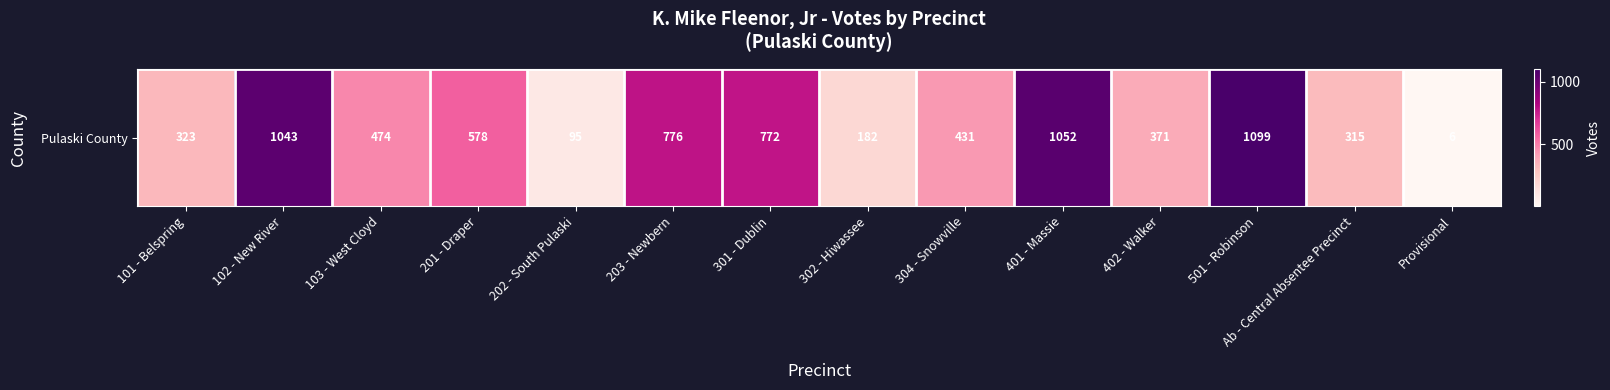

Is it true that the value at 202 - South Pulaski is 129?

False